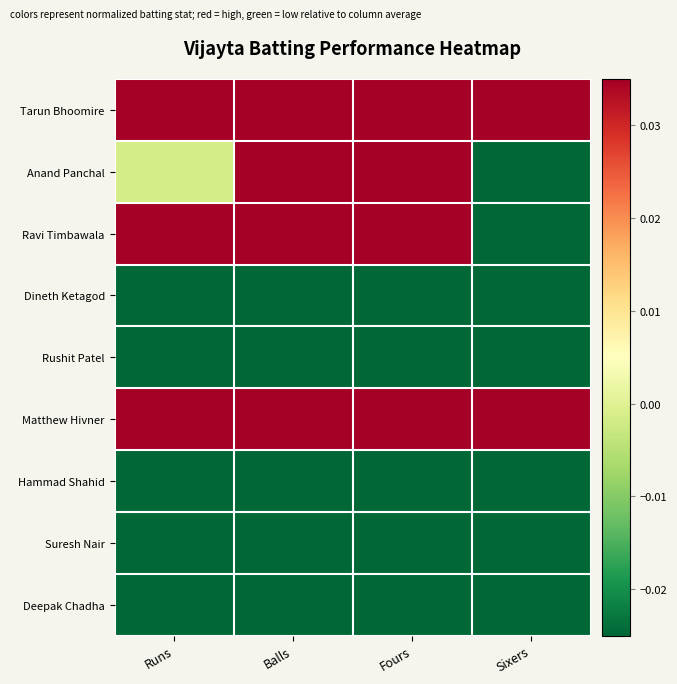

List the series in order of their peak value, lowest first.

Suresh Nair, Deepak Chadha, Rushit Patel, Dineth Ketagod, Hammad Shahid, Anand Panchal, Ravi Timbawala, Tarun Bhoomire, Matthew Hivner